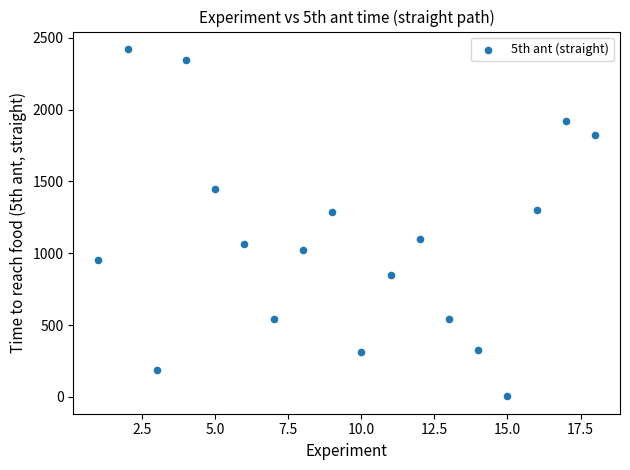

What is the range of X values (max minus min)?

17